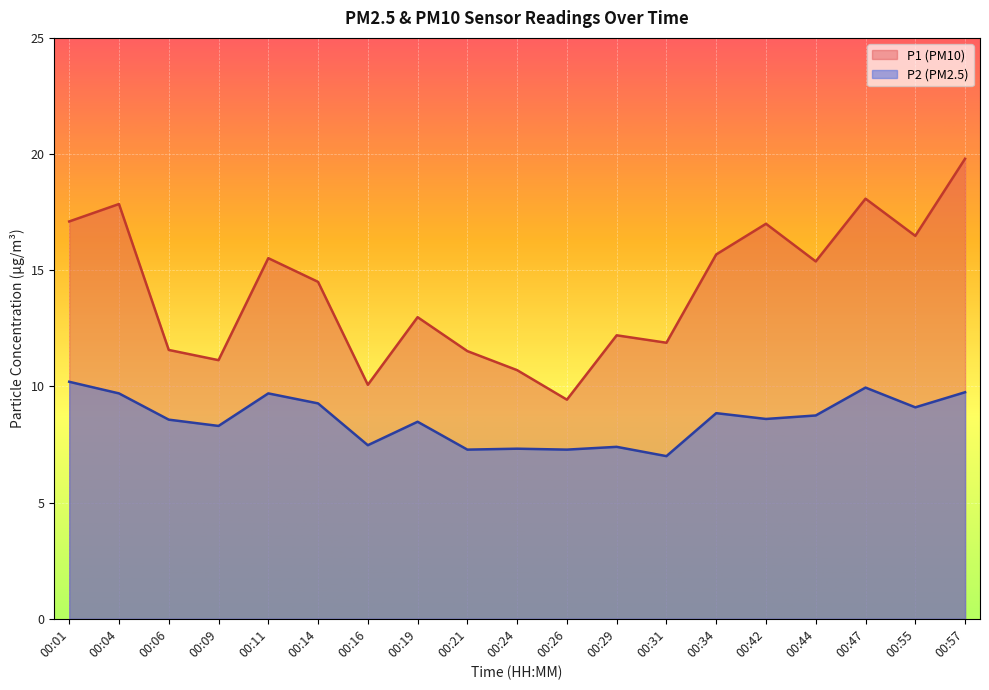

True or false: P2 and P1 intersect in this chart.

False